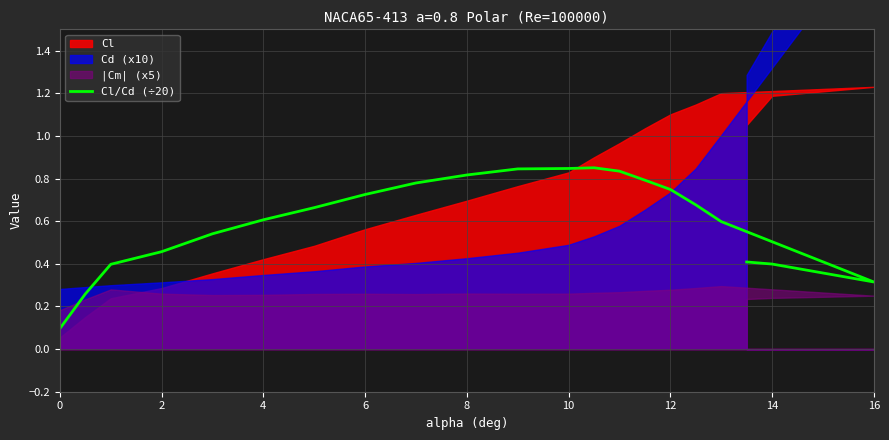

The chart shows a value of 0.4 at 15. True or false?

False